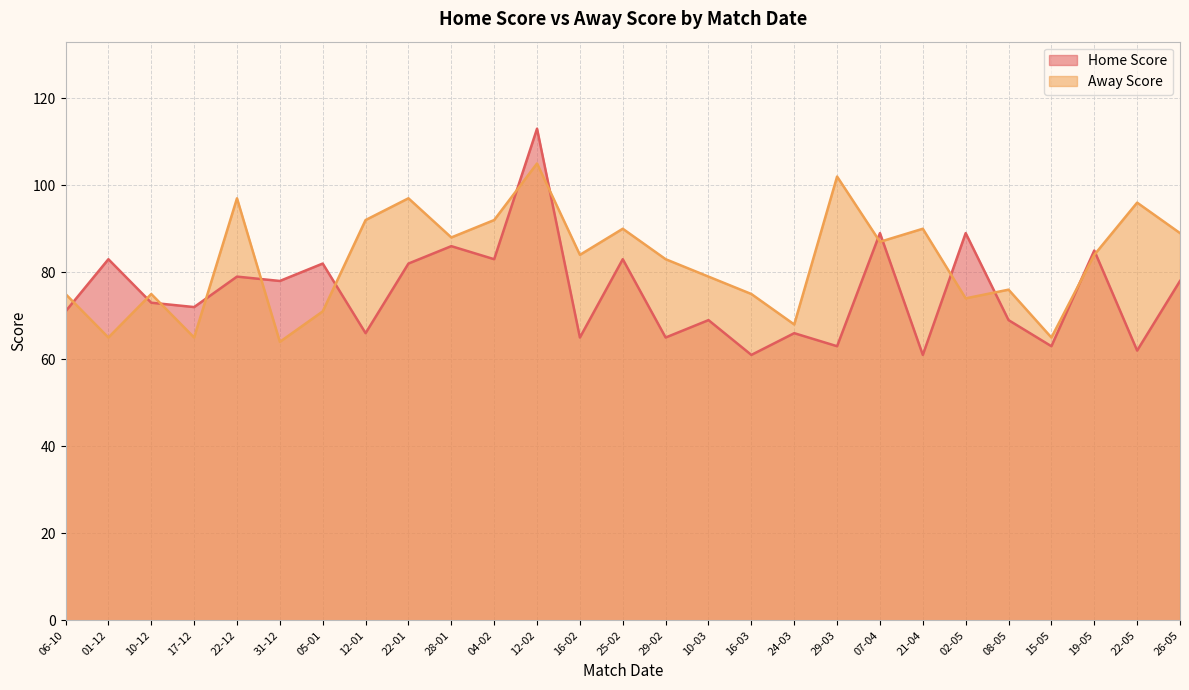

Between which two adjacent categories do Home Score and Away Score first intersect?

06-10 and 01-12